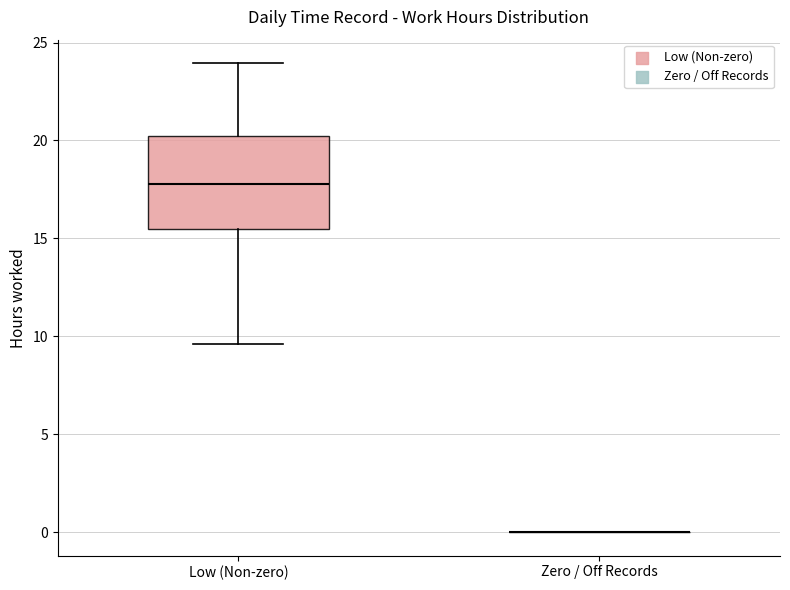

Comparing the boxes themselves (not the whiskers), which one is the tallest?

Low (Non-zero)